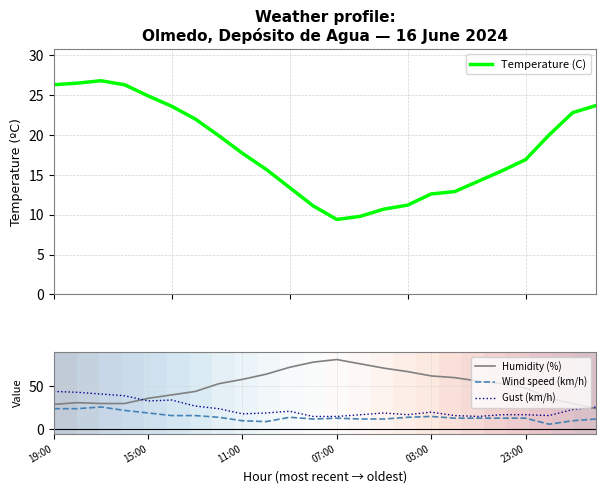

What is the minimum value for Humidity (%)?

24